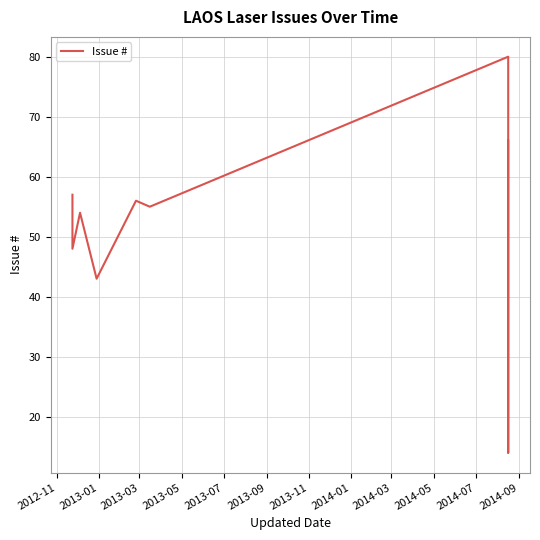

True or false: there are more than 1 points higher than both neighbors.

True